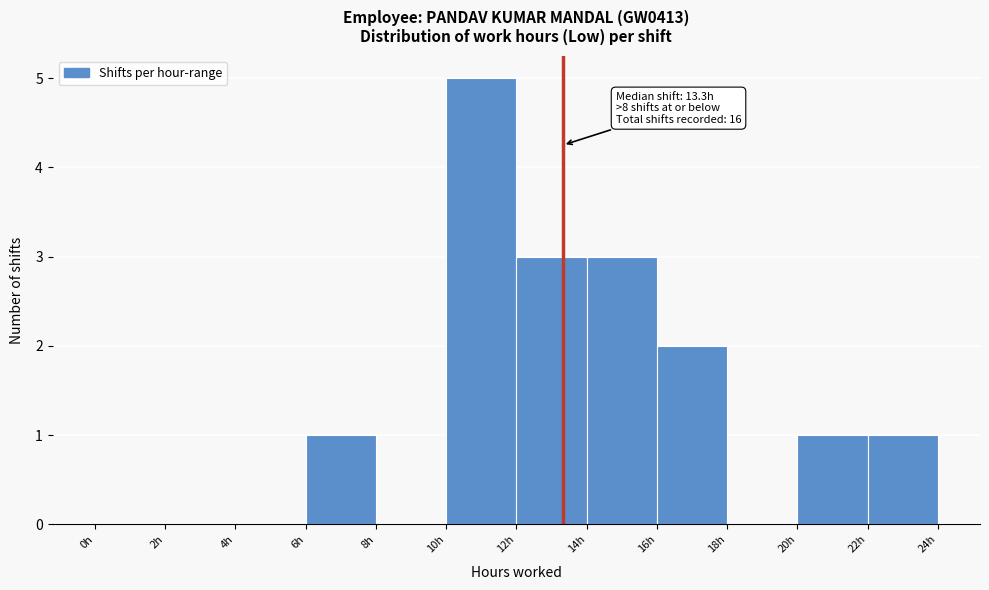

Over which range of the x-axis is the bar tallest?

10 to 12